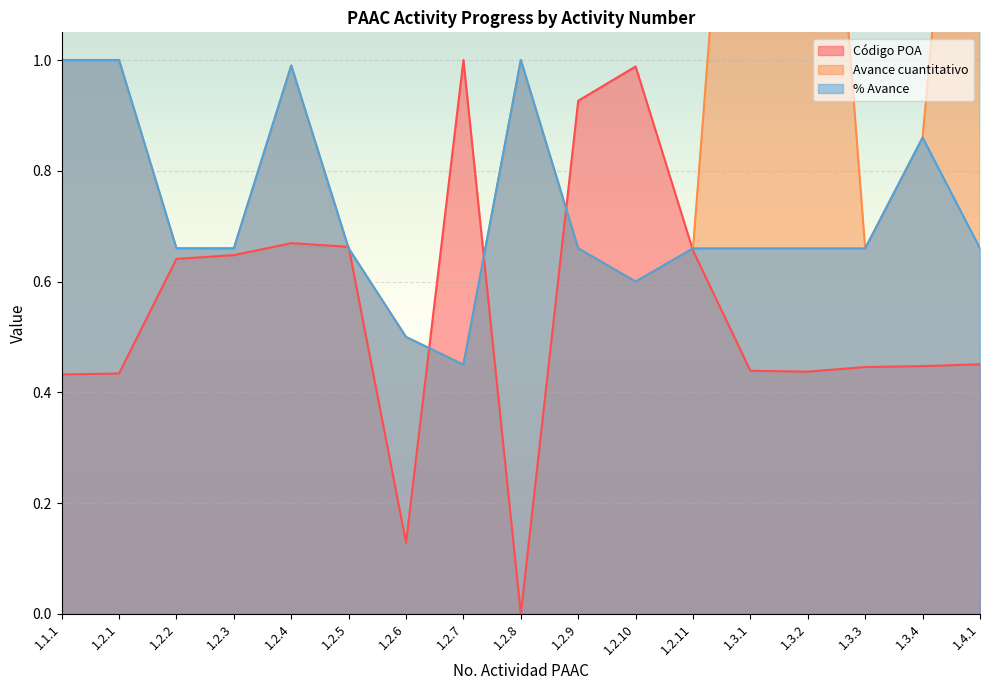

Is the value of % Avance at 1.2.1 greater than the value of Avance cuantitativo at 1.2.1?

No